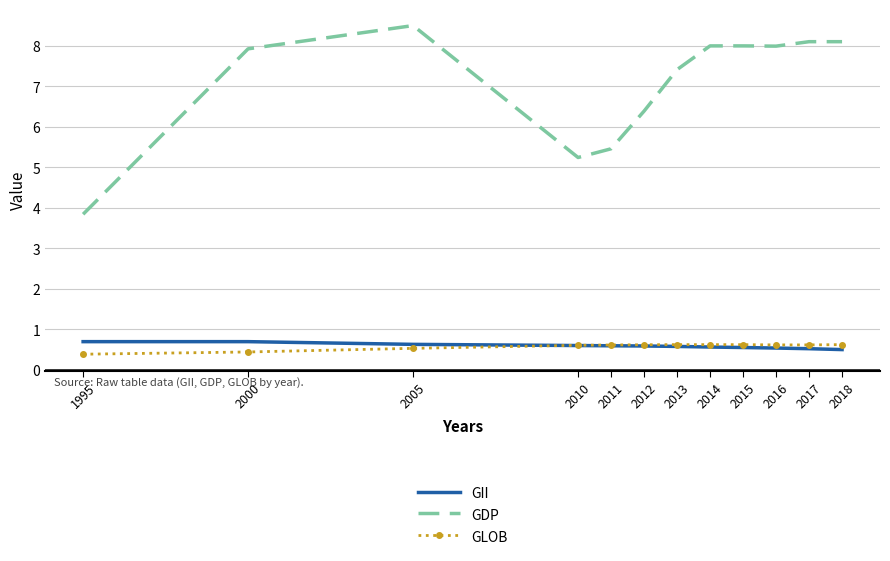

How many times do GLOB and GII cross each other?

1